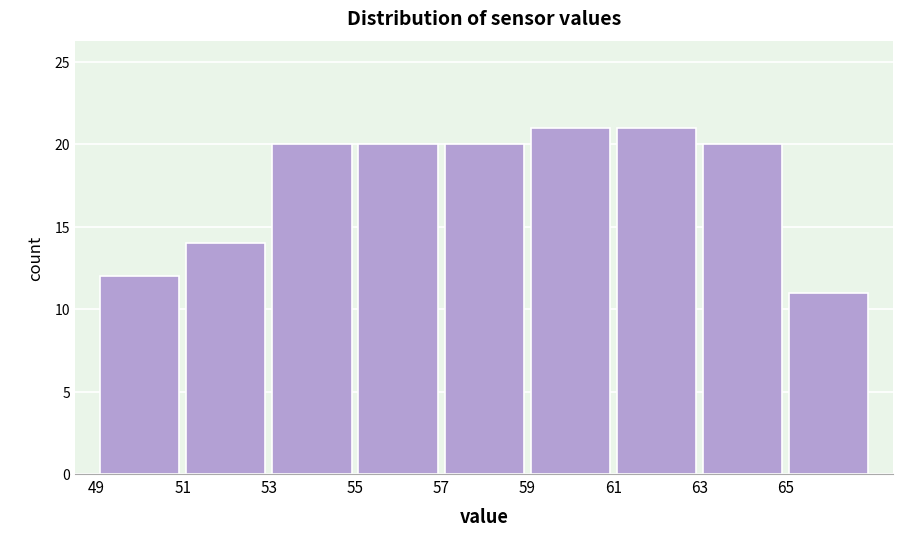

What is the height of the bar covering 63 to 65 on the x-axis? The values are not printed on the chart, so give them approximately, as read against the axis.

20